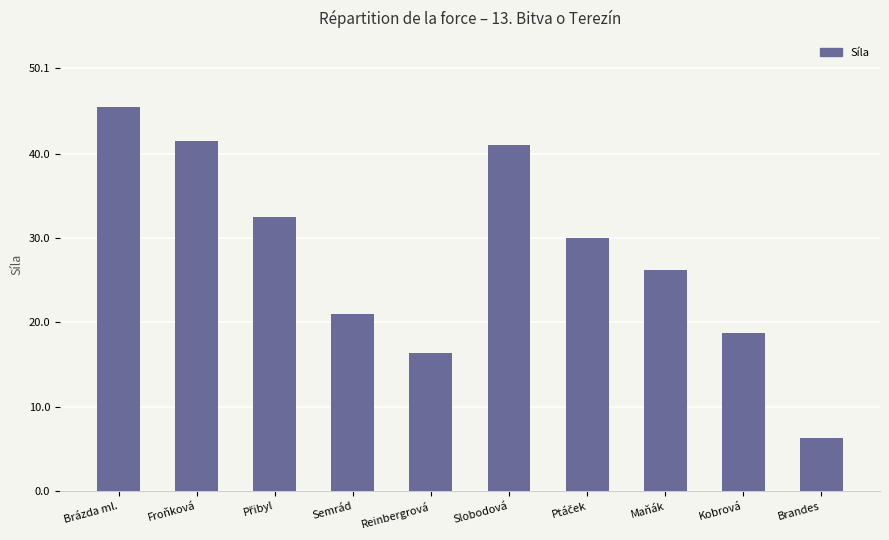

Reading left to right, transcribe all the data shown in this chart.

45.5	41.5	32.5	21.0	16.3	41.0	30.1	26.2	18.7	6.3